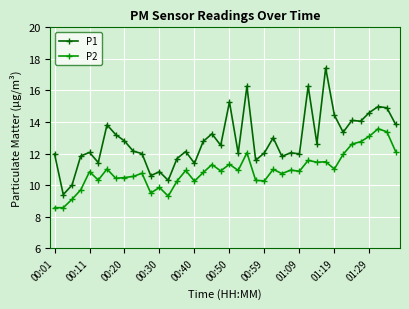

Which series has the largest range (max minus min)?

P1